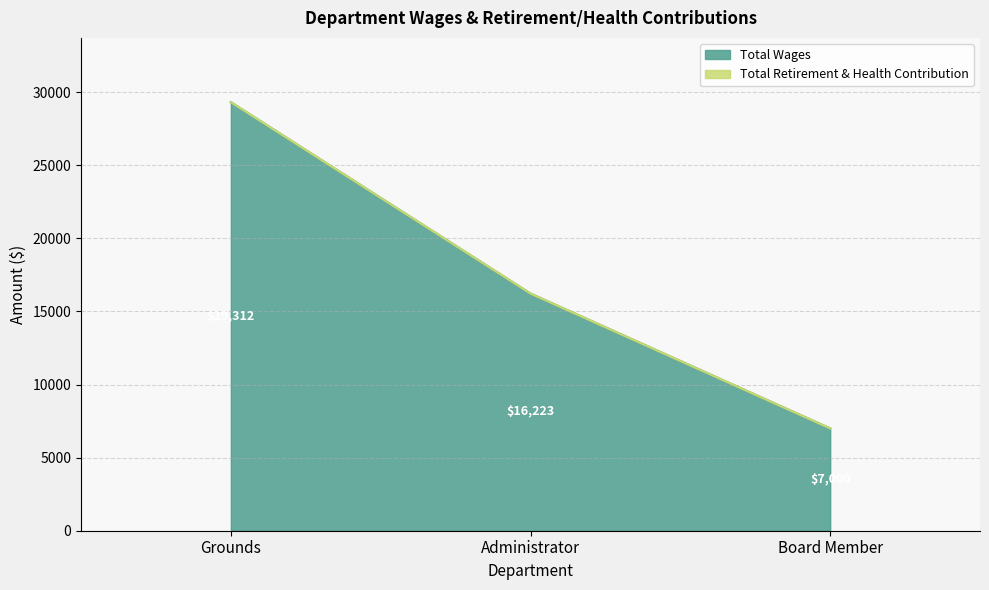

How many values are below 16223?

1